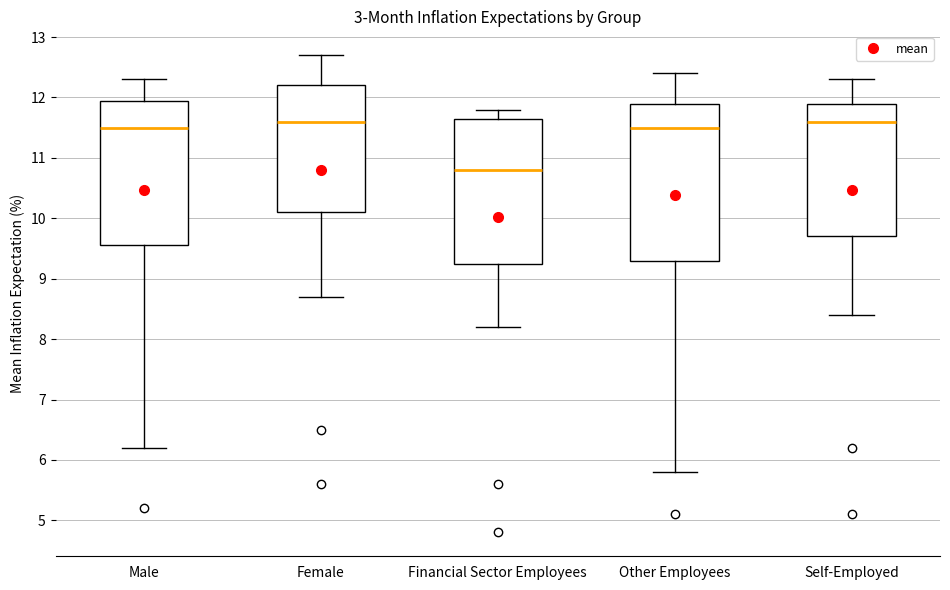

Reading left to right, read every box against the y-axis: the position of its median line, the range the box covers, and the ends of its whiskers. The values are not printed on the chart, so give them approximately, as read against the axis.

Male: median 11.5, box 9.6 to 12.0, whiskers 6.2 to 12.3
Female: median 11.6, box 10.1 to 12.2, whiskers 8.7 to 12.7
Financial Sector Employees: median 10.8, box 9.3 to 11.7, whiskers 8.2 to 11.8
Other Employees: median 11.5, box 9.3 to 11.9, whiskers 5.8 to 12.4
Self-Employed: median 11.6, box 9.7 to 11.9, whiskers 8.4 to 12.3